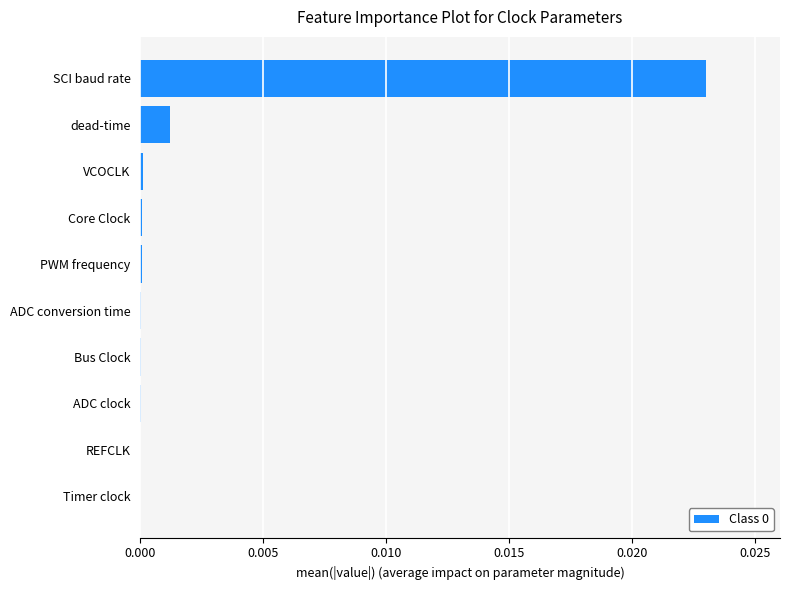

The value at SCI baud rate is 0.0. True or false?

True